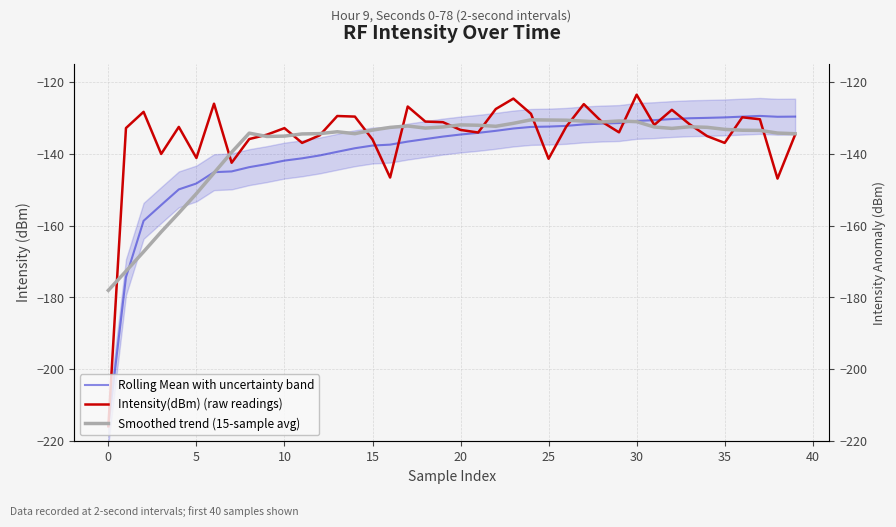

What are all the series names shown in the legend?

Rolling Mean with uncertainty band, Intensity(dBm) (raw readings), Smoothed trend (15-sample avg)